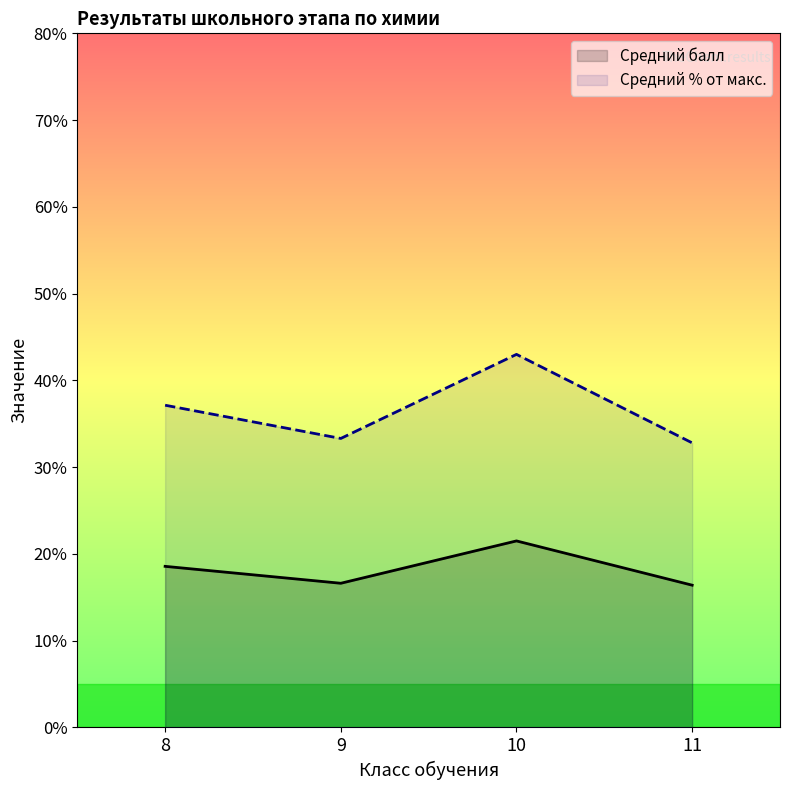

Rank the series by their average value, from lowest to highest.

Средний балл, Средний % от макс.